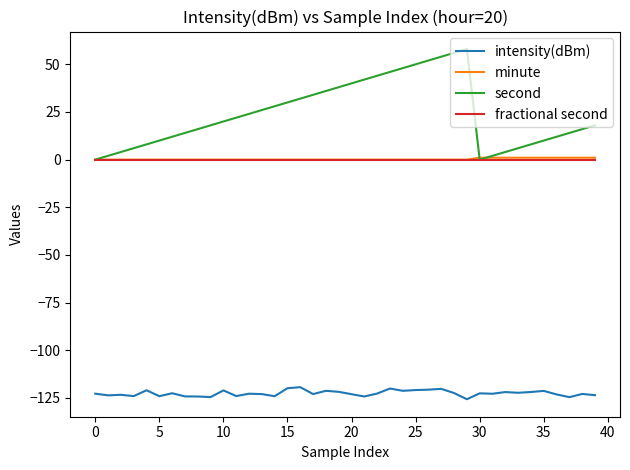

Which series has the largest total across all categories?

second